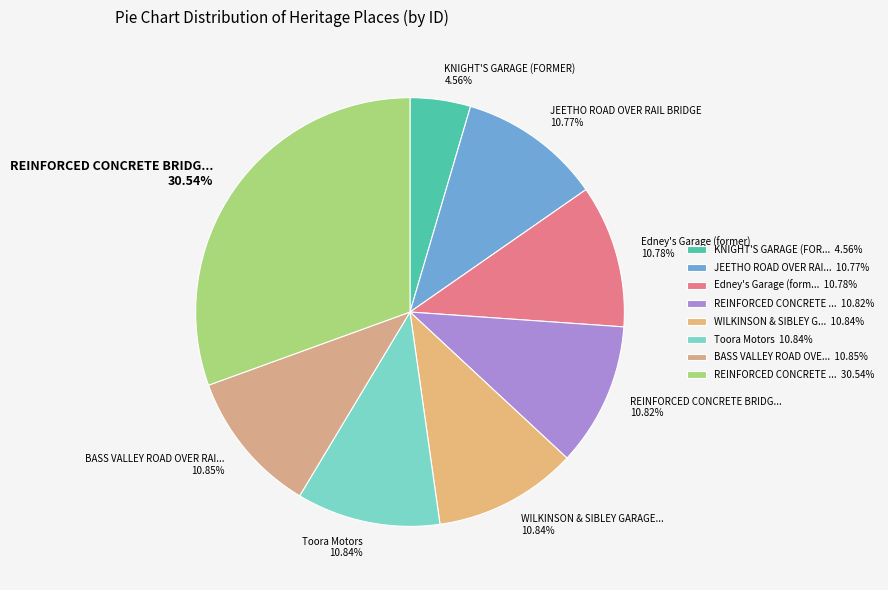

Is there a majority slice in this chart?

No